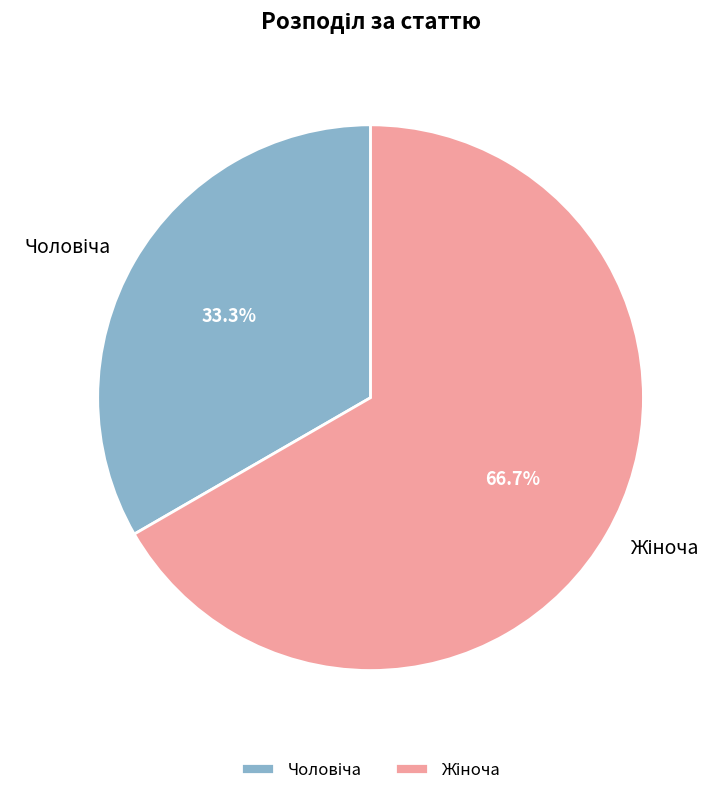

Is there a majority slice in this chart?

Yes